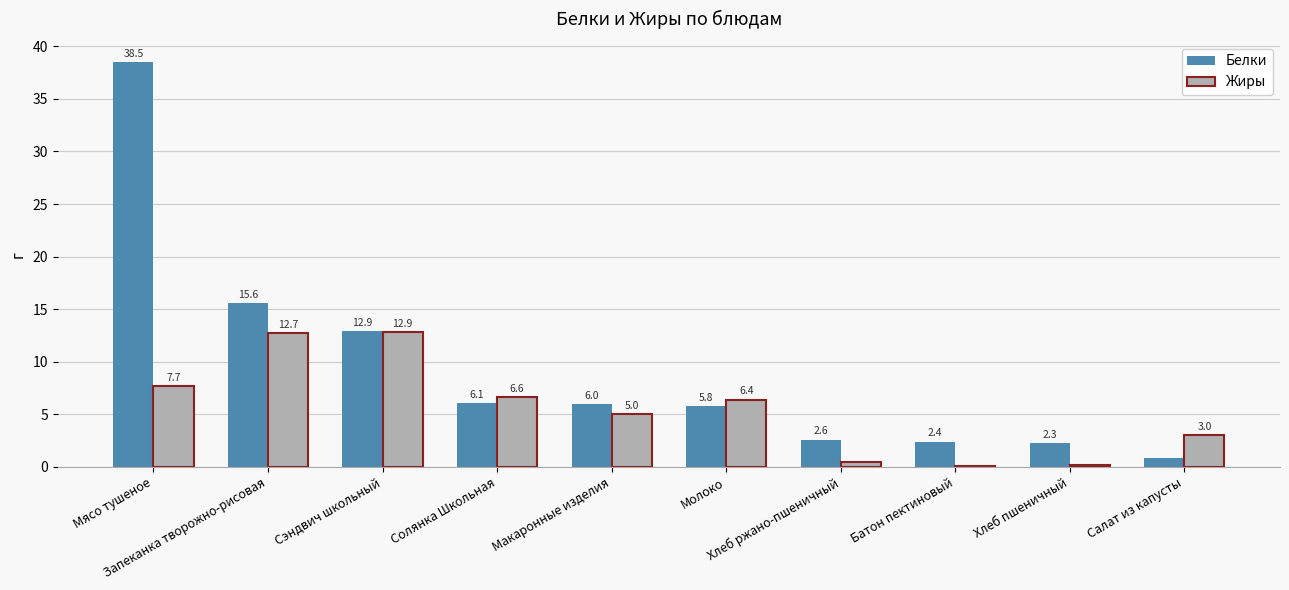

What are all the series names shown in the legend?

Белки, Жиры